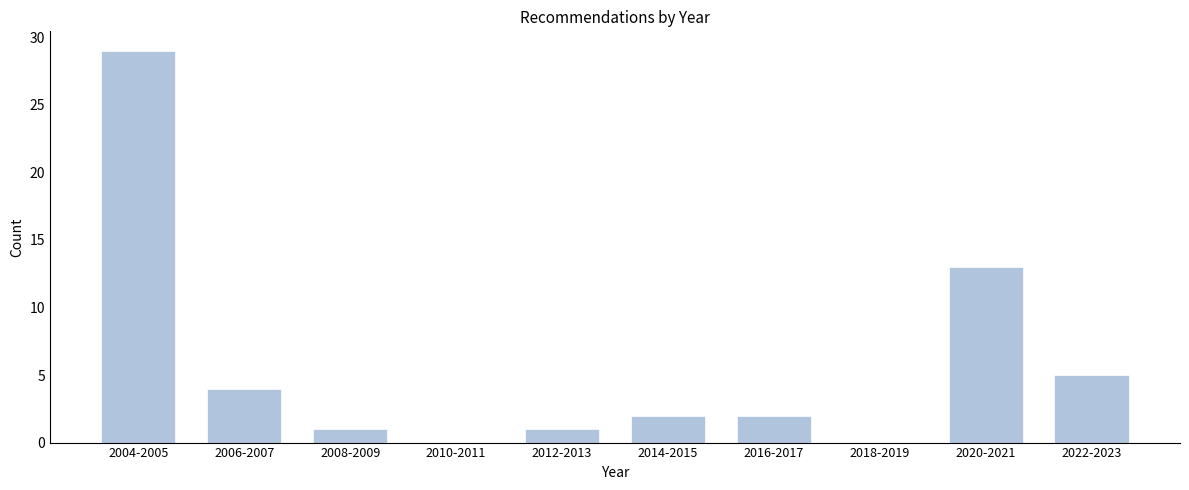

Reading right to left, list all the values displayed in this chart.

2022-2023=5	2020-2021=13	2018-2019=0	2016-2017=2	2014-2015=2	2012-2013=1	2010-2011=0	2008-2009=1	2006-2007=4	2004-2005=29